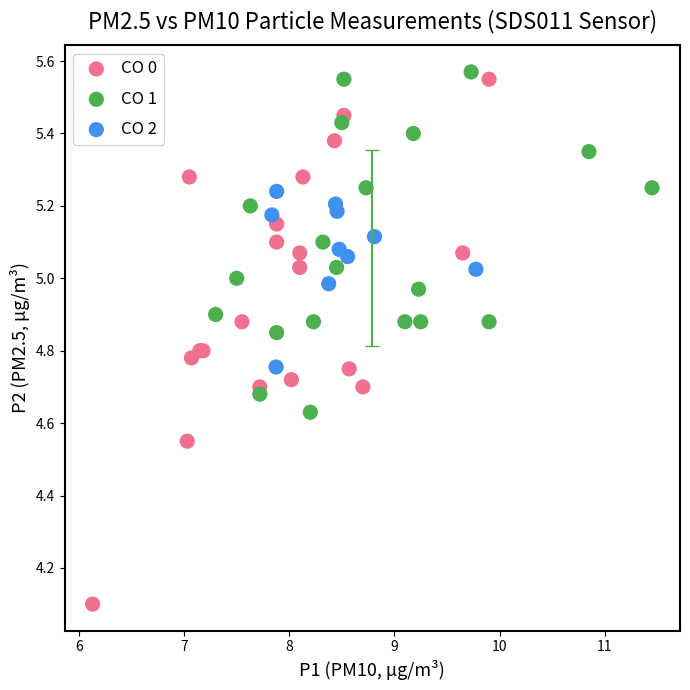

Which series has the widest spread of Y values?

CO 0